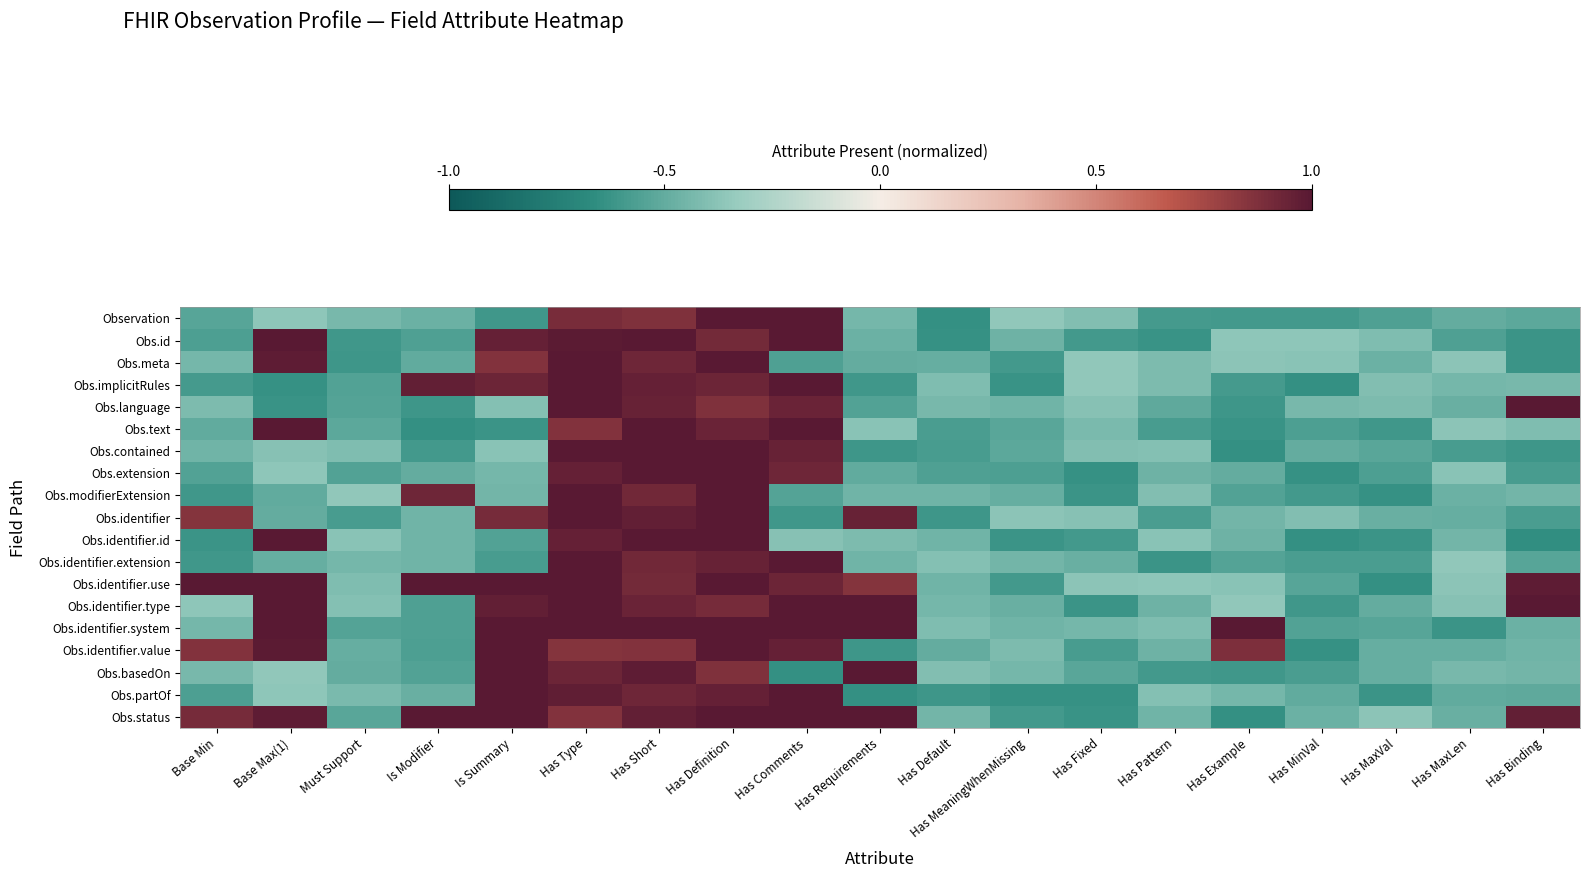

At which category does the chart reach its minimum across all series?

Has Binding